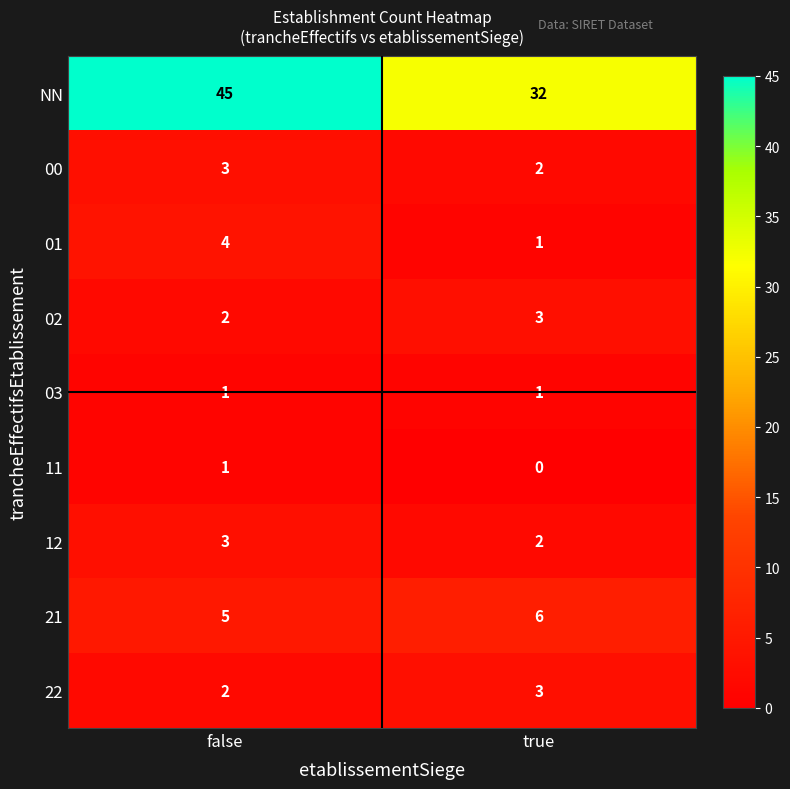

The value of 02 at true is 1. True or false?

False